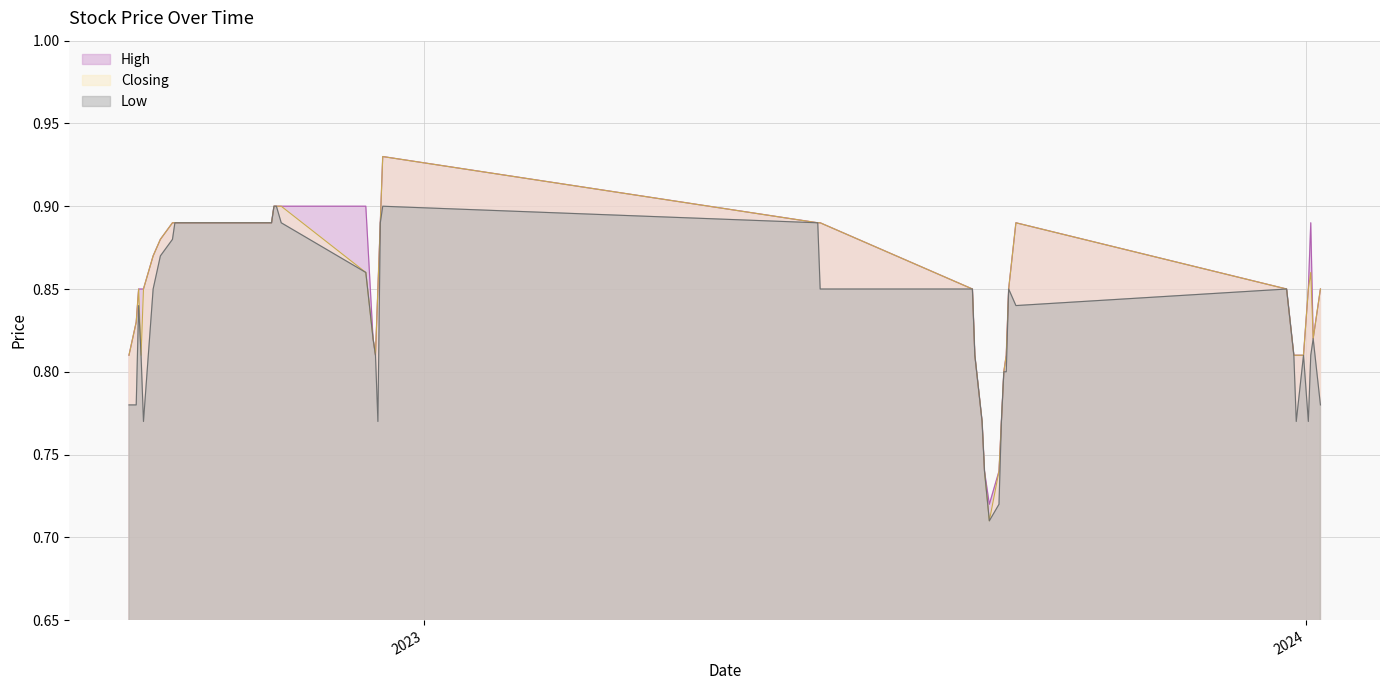

What is the total value across all series at 14/09/2022?

2.6